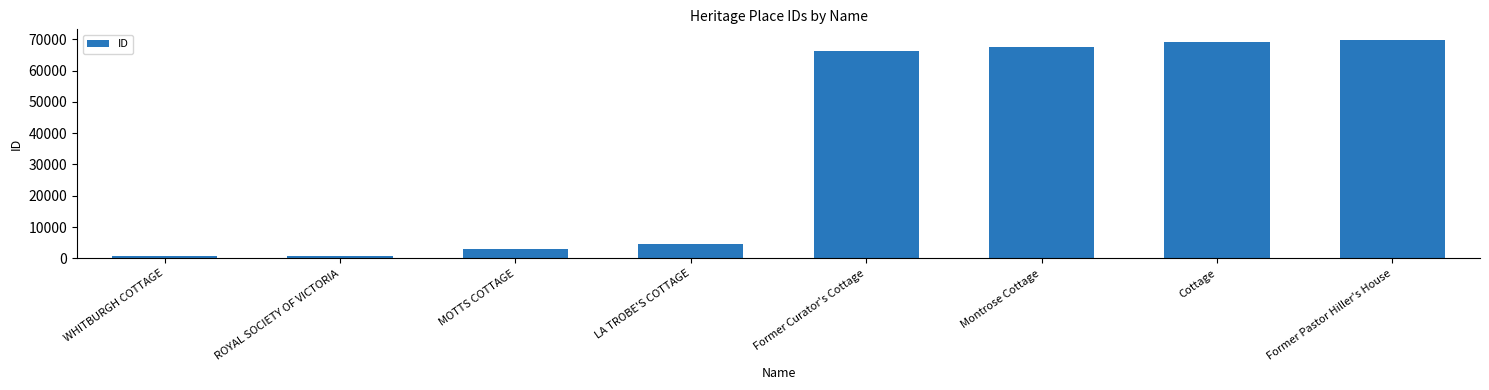

At which label is the value closest to 35151?

LA TROBE'S COTTAGE